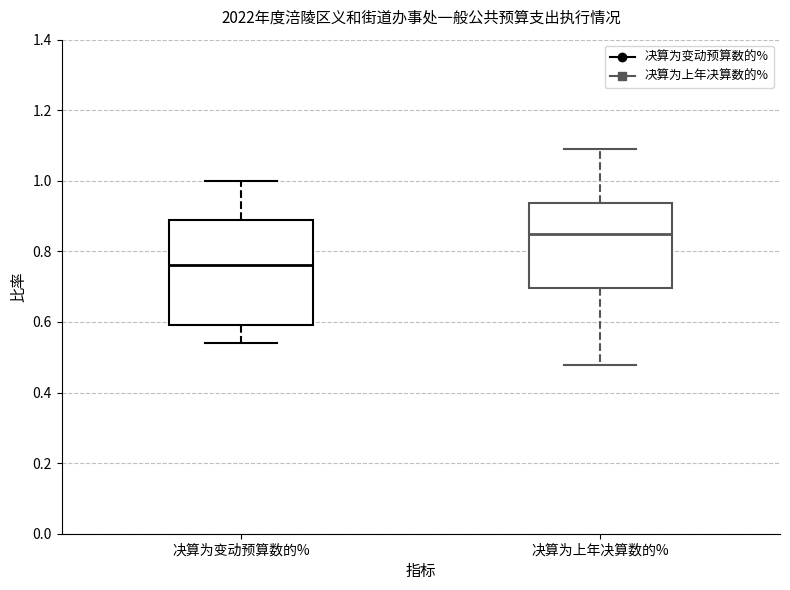

Where is the lower edge of the box for 决算为上年决算数的% on the y-axis? The values are not printed on the chart, so give them approximately, as read against the axis.

0.70